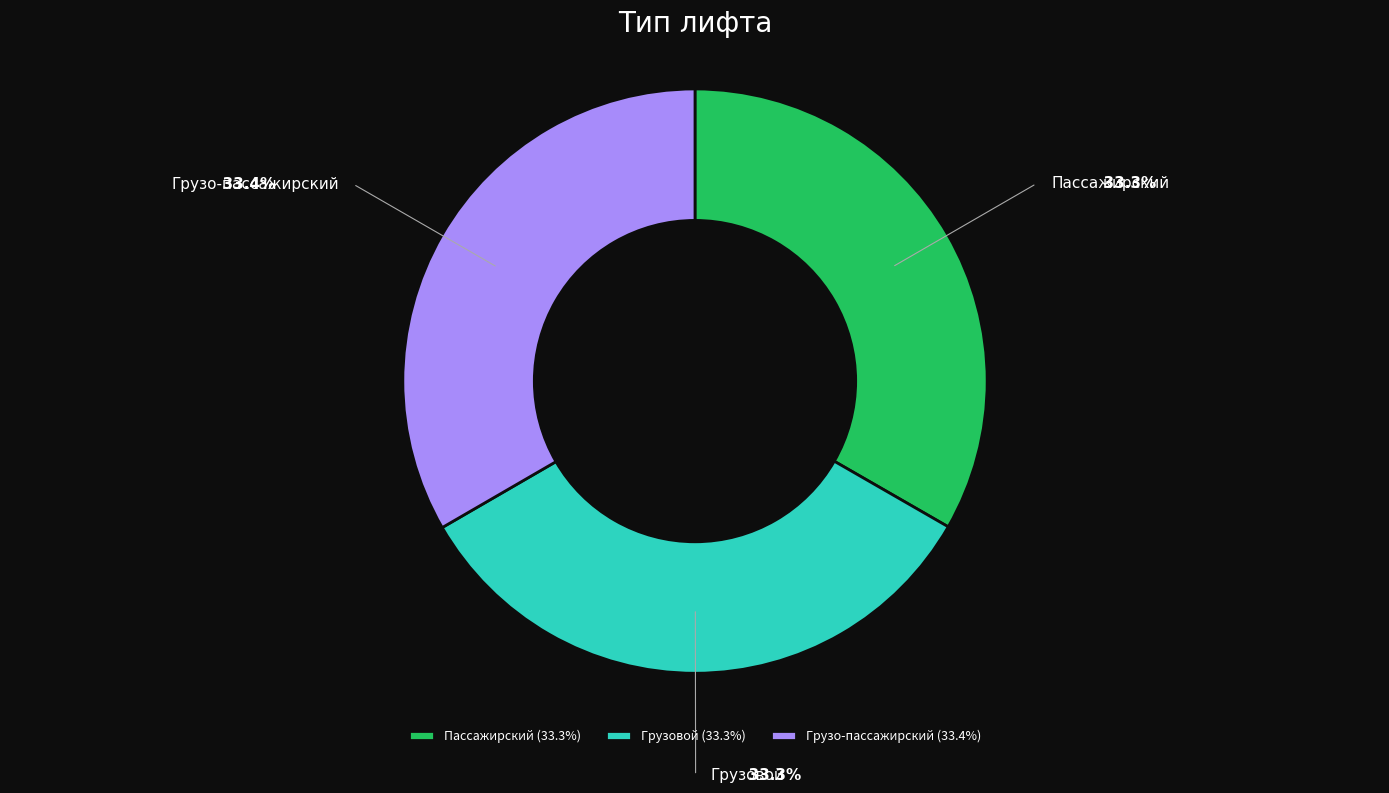

Is it true that Пассажирский is 28% of the pie?

False